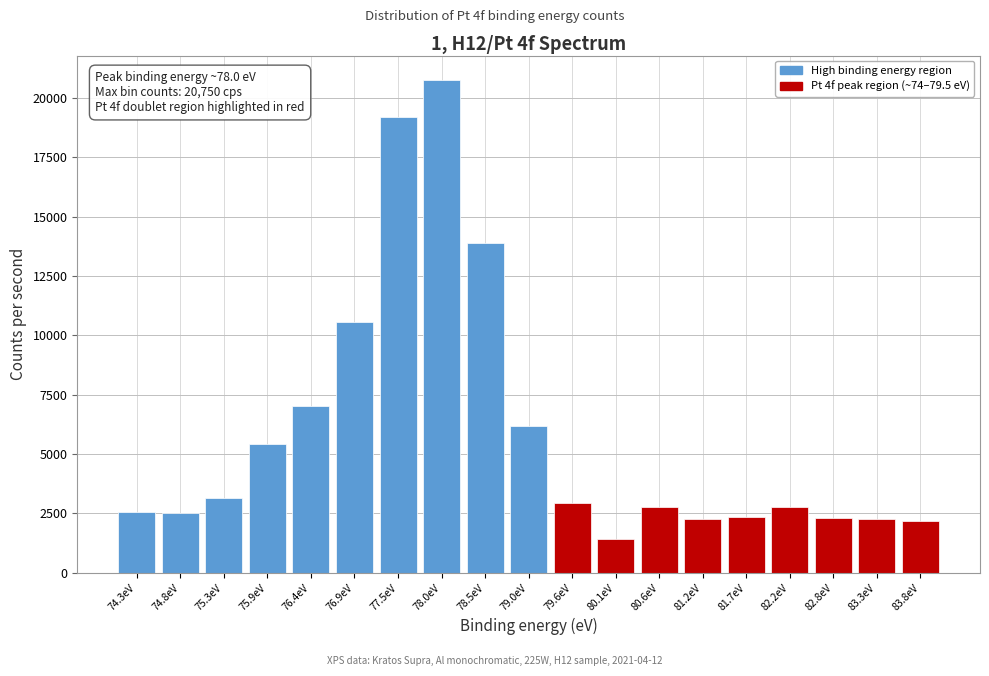

At which label is the value closest to 11093?

76.9eV